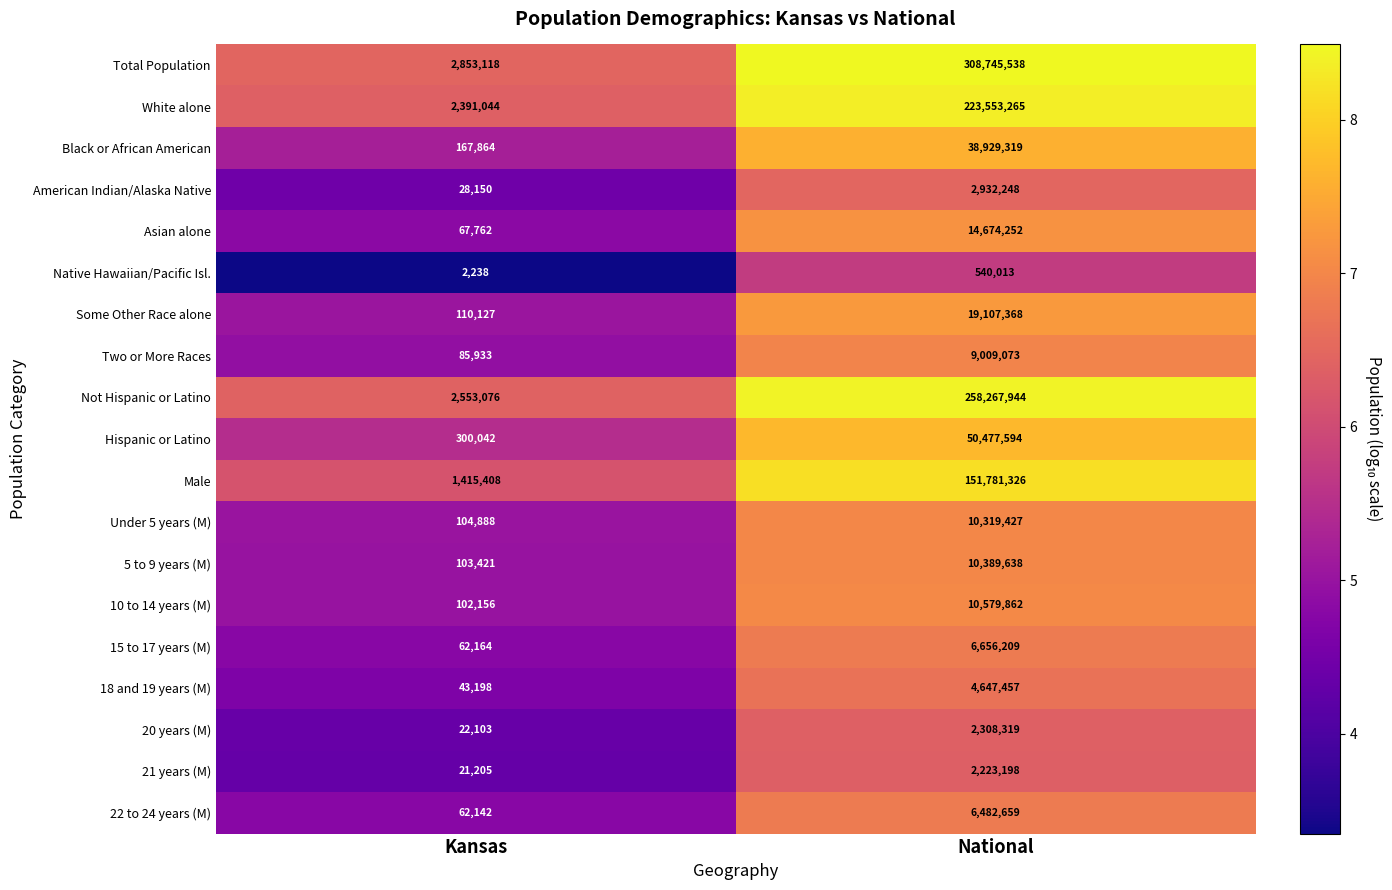

What is the sum of all 20 years (M) values?

2330422